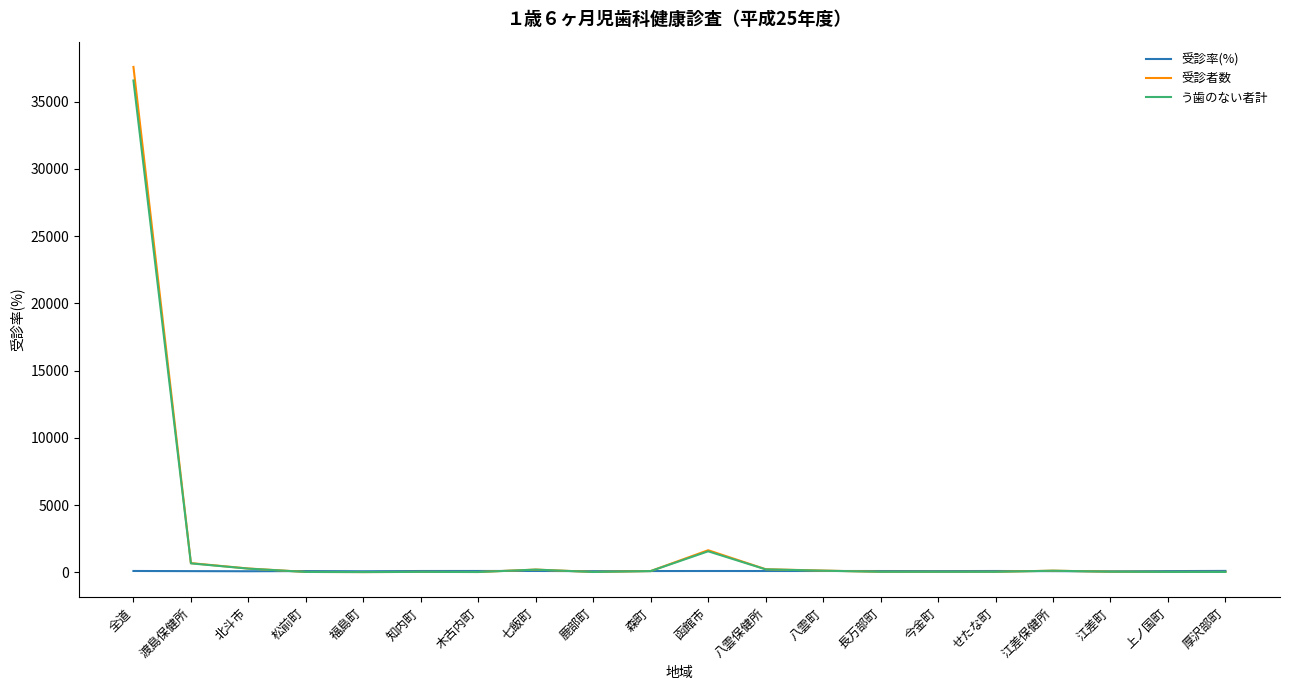

What is the difference between the maximum and minimum values in the う歯のない者計 series?

36555.0